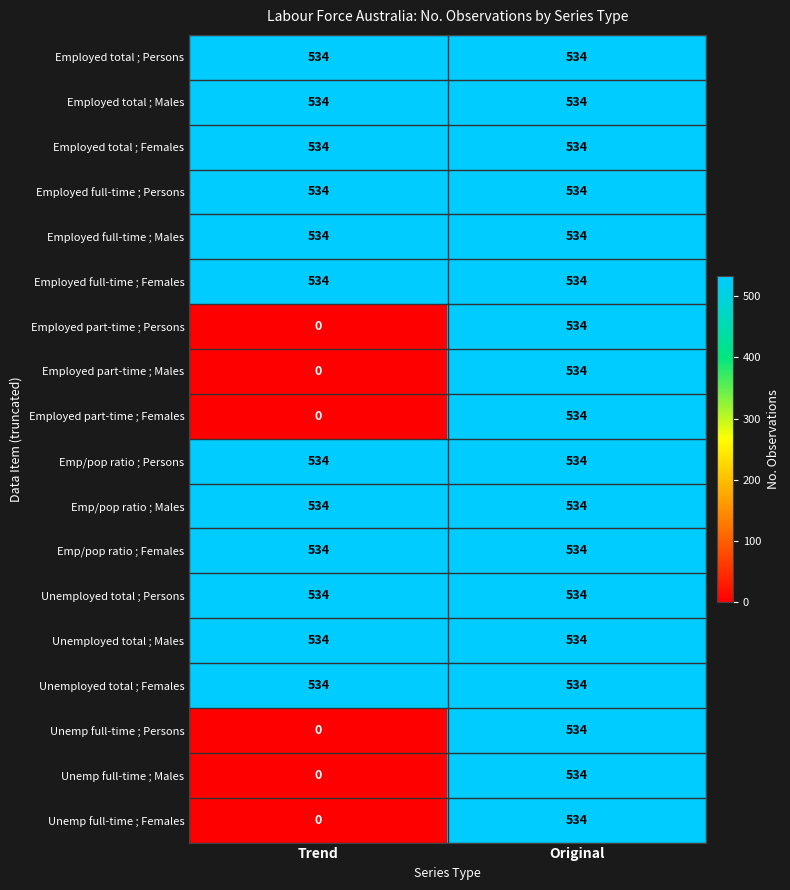

What is the lowest value of the Unemployed total ; Persons series?

534